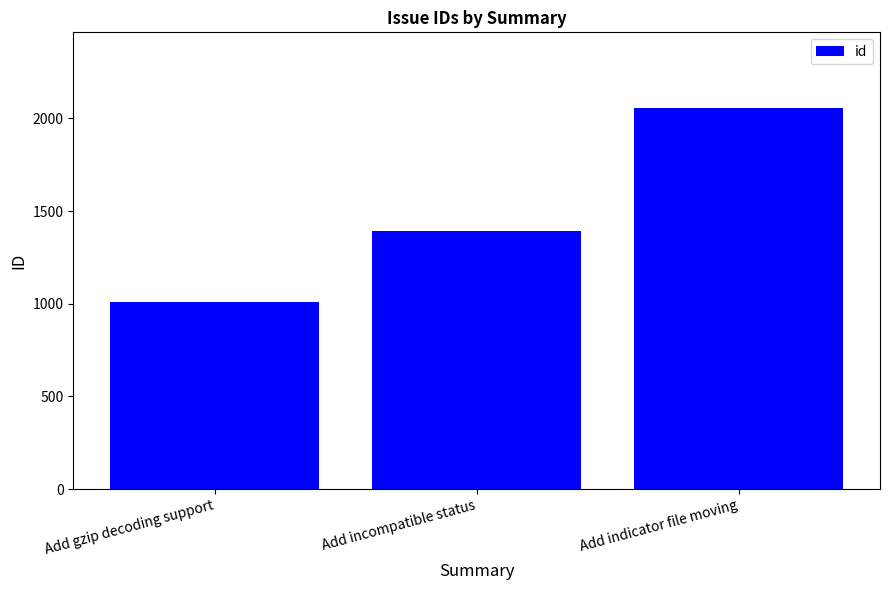

What is the average value?

1486